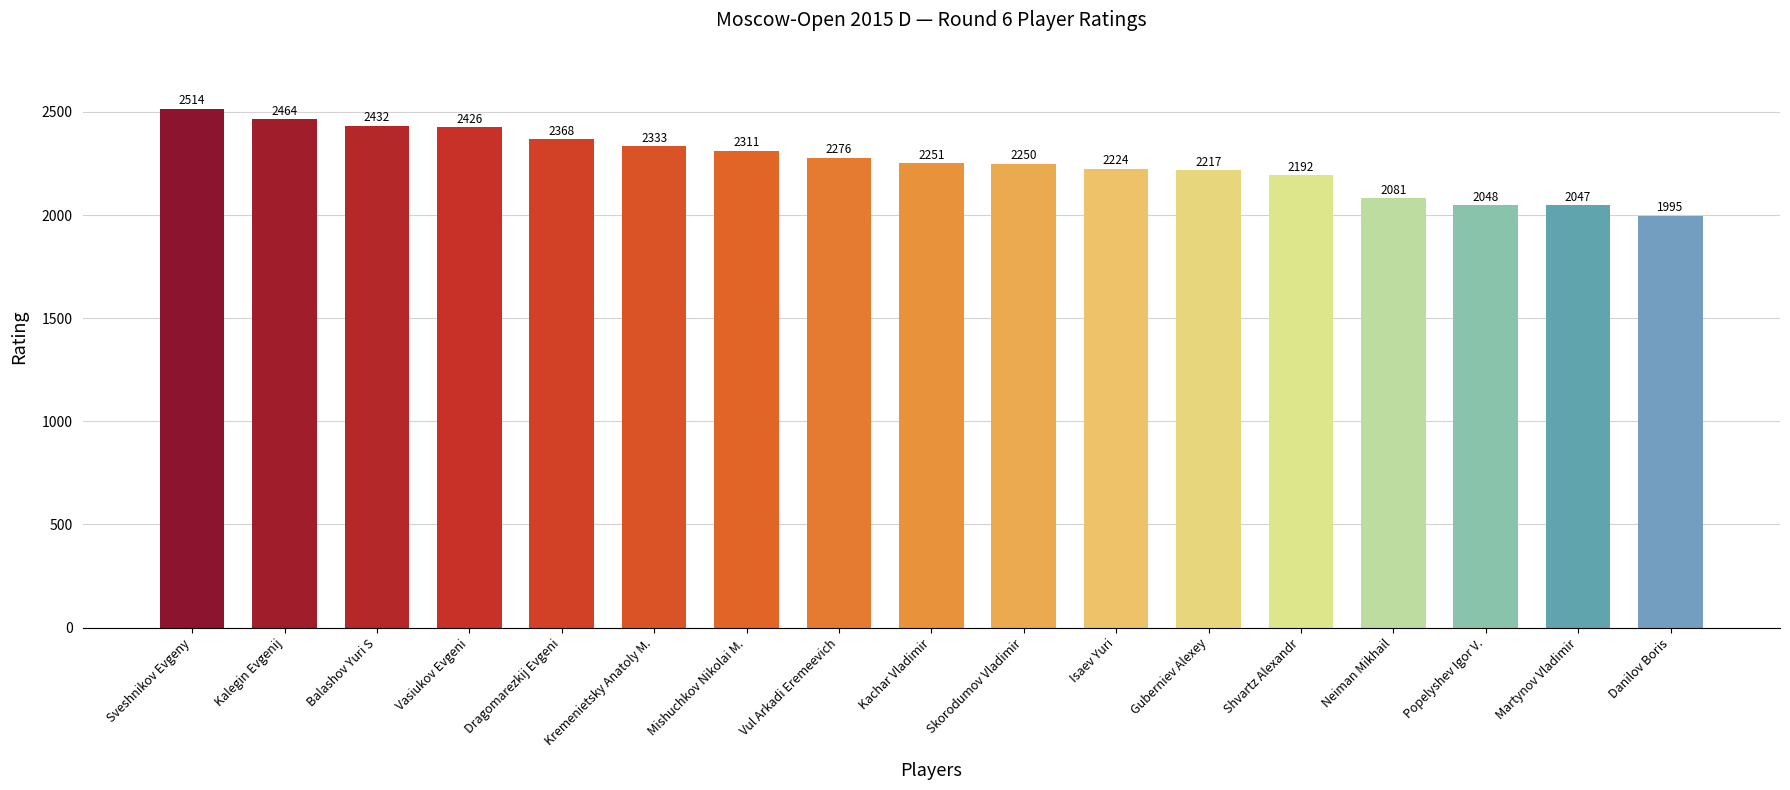

At which category does the chart reach its peak across all series?

Sveshnikov Evgeny